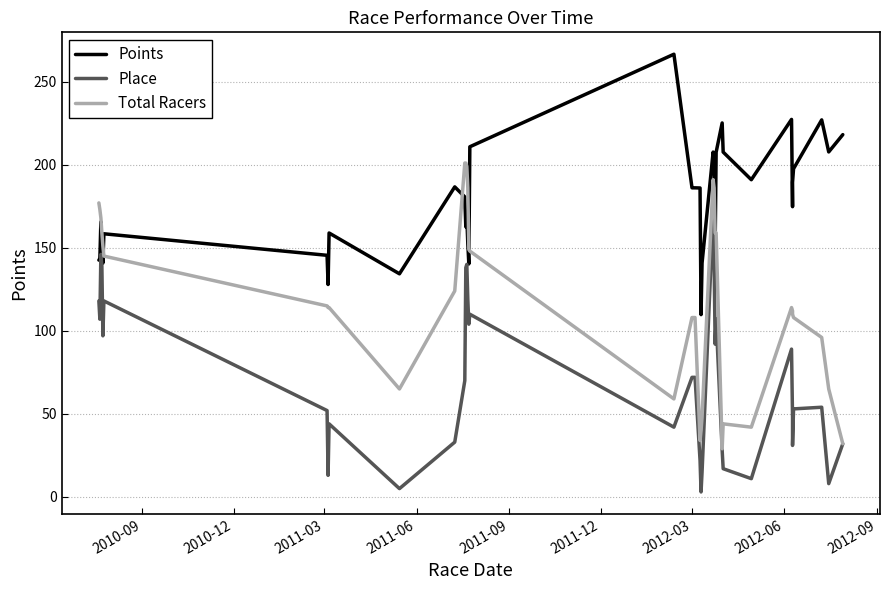

The value of Place at 10 is 9.7. True or false?

False